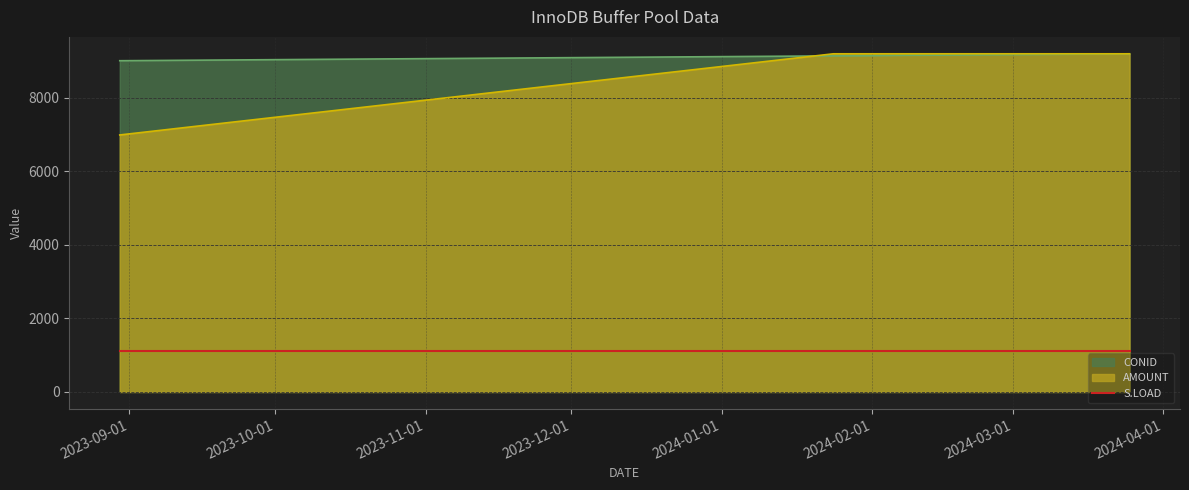

What is the difference between the second highest and second lowest values in the CONID series?

36.9